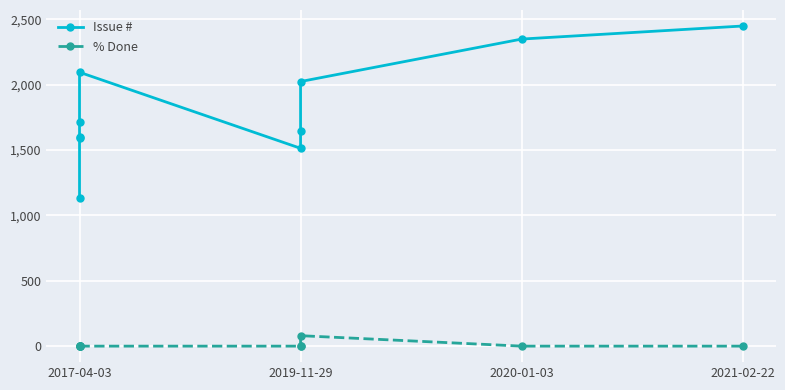

The % Done series shows 33 at 5. True or false?

False